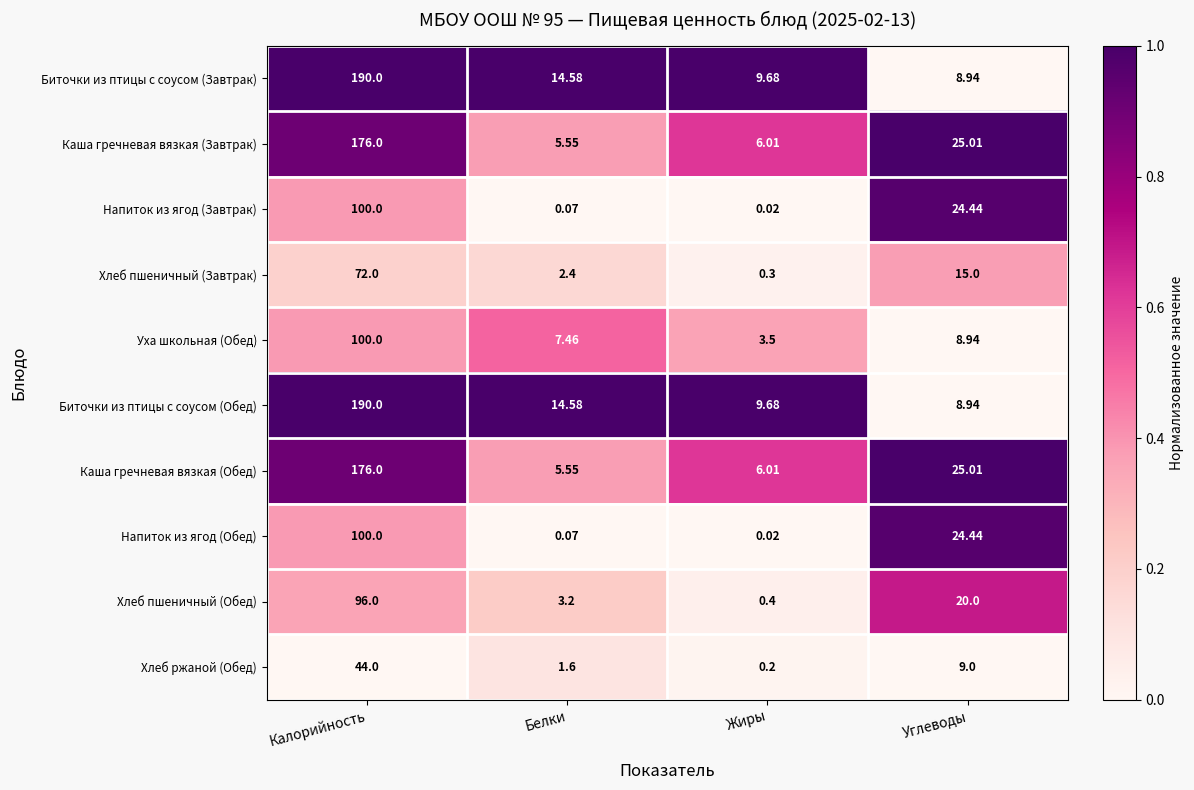

Which category has the highest value in the Биточки из птицы с соусом (Завтрак) series?

Калорийность